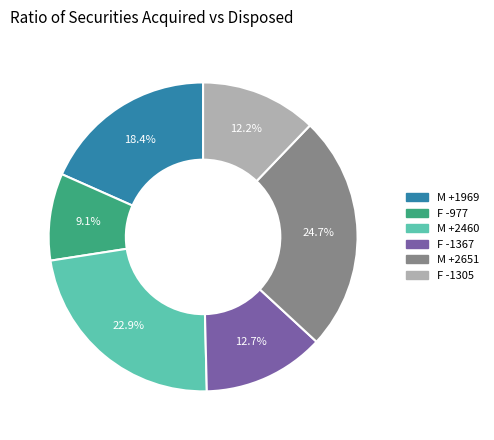

How many slices are in this pie chart?

6